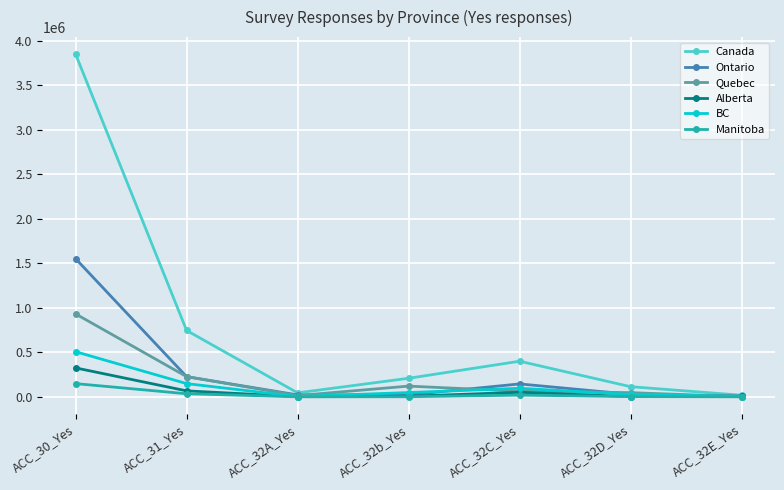

How many lines are shown in the chart?

6